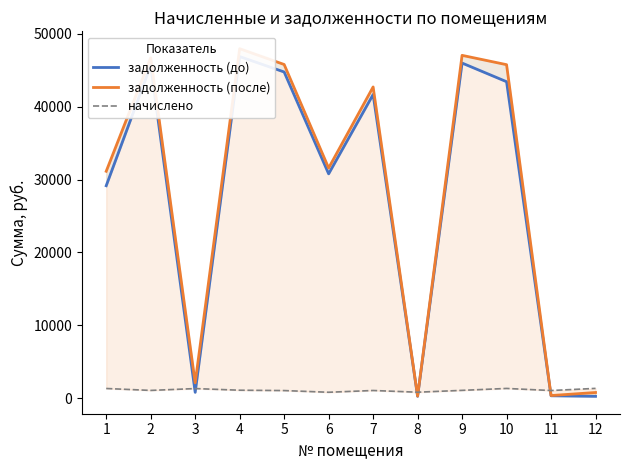

How many lines are shown in the chart?

3